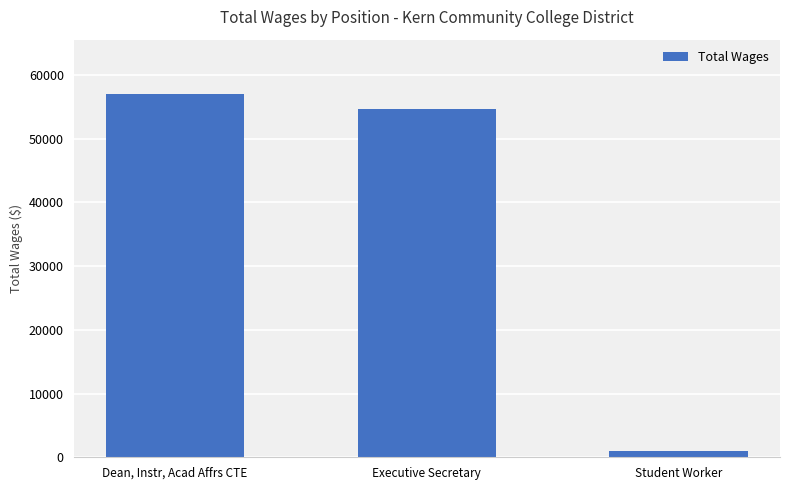

What position from the right is Executive Secretary?

2